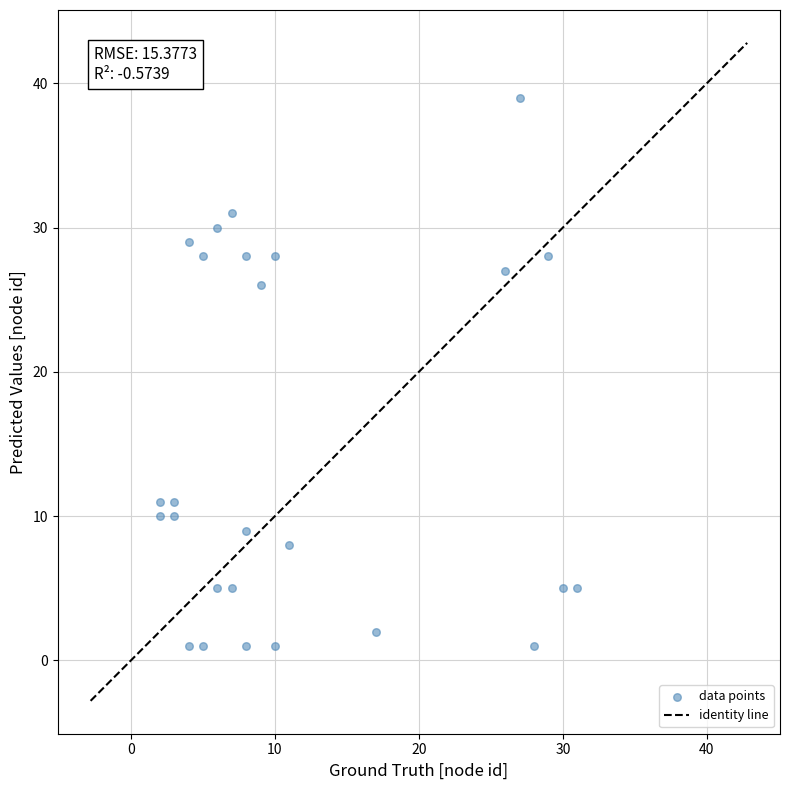

What Y value in the scatter plot is closest to 20?

26